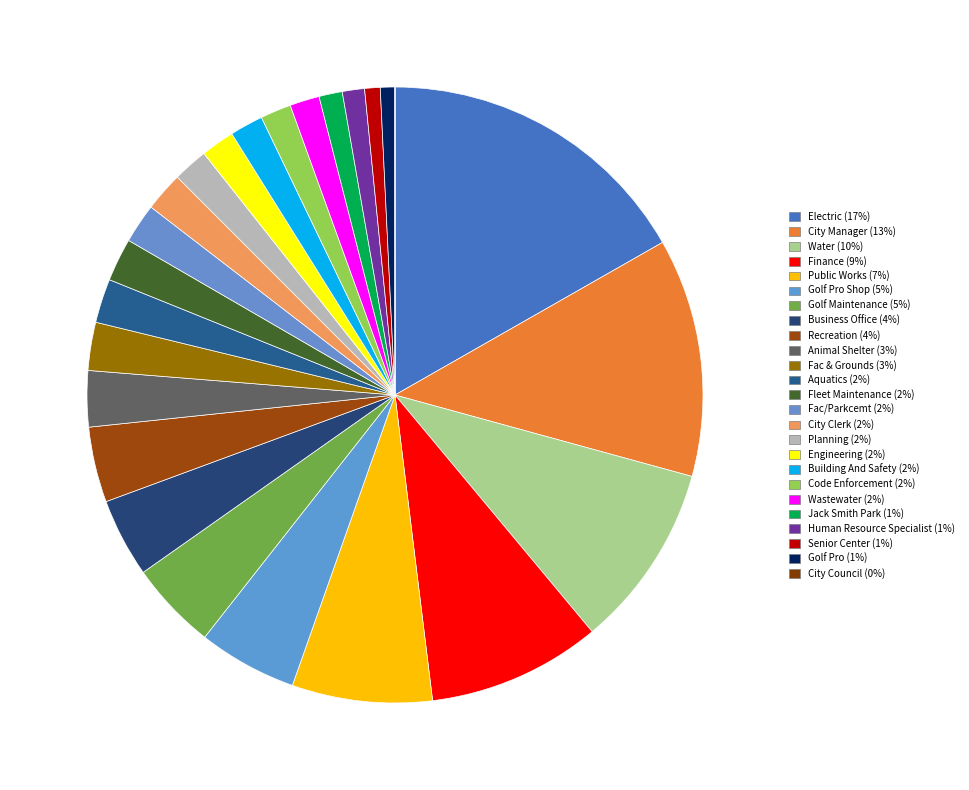

Rank the categories by value from highest to lowest.

Electric, City Manager, Water, Finance, Public Works, Golf Pro Shop, Golf Maintenance, Business Office, Recreation, Animal Shelter, Fac & Grounds, Aquatics, Fleet Maintenance, Fac/Parkcemt, City Clerk, Planning, Engineering, Building And Safety, Code Enforcement, Wastewater, Jack Smith Park, Human Resource Specialist, Senior Center, Golf Pro, City Council